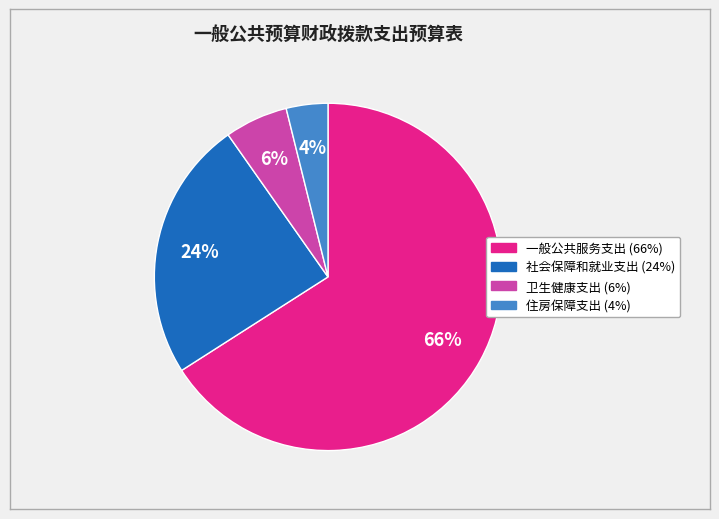

Do 住房保障支出 and 卫生健康支出 together represent more than half of the pie?

No